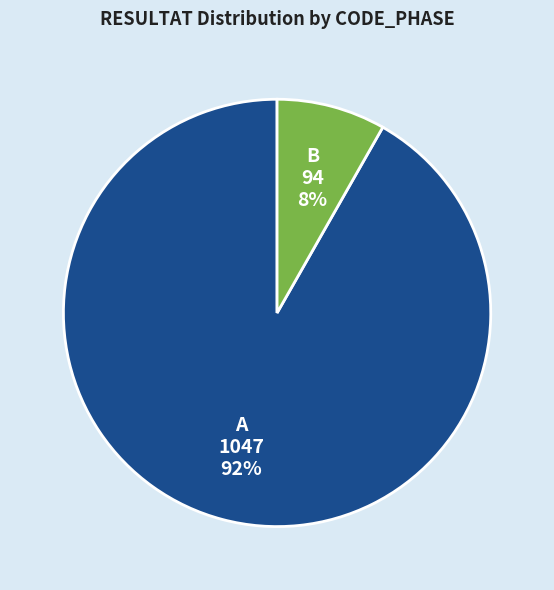

Is it true that B is 8% of the pie?

True